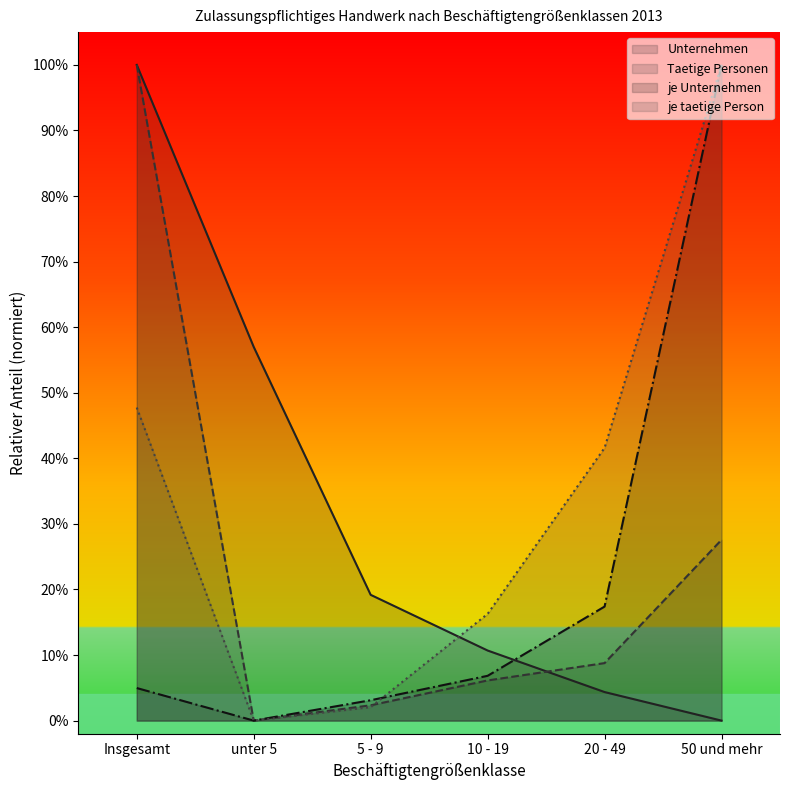

Is the value of Unternehmen at 20 - 49 greater than the value of Taetige Personen at 10 - 19?

No